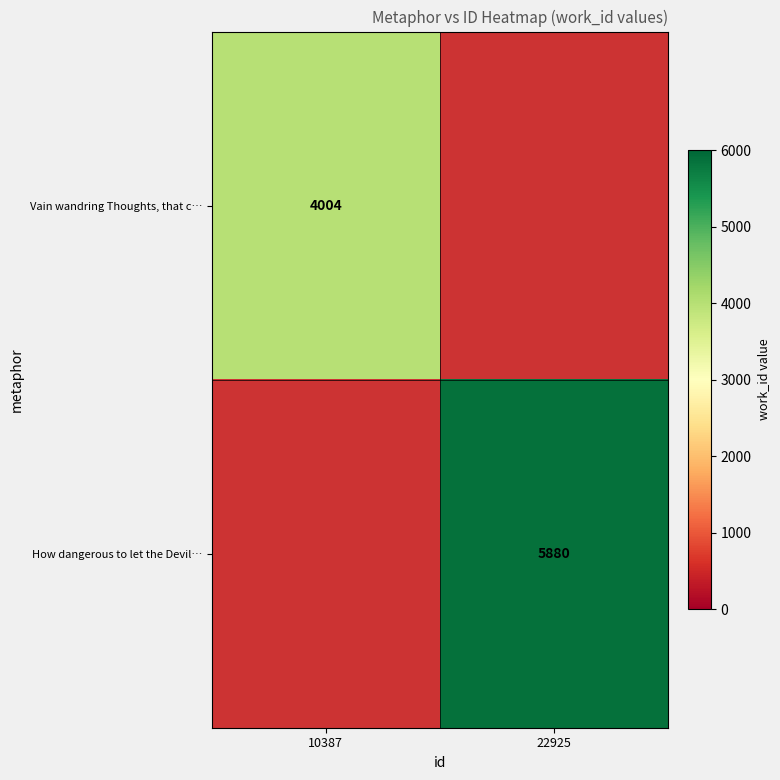

The value of How dangerous to let the Devil… at 22925 is 3213. True or false?

False